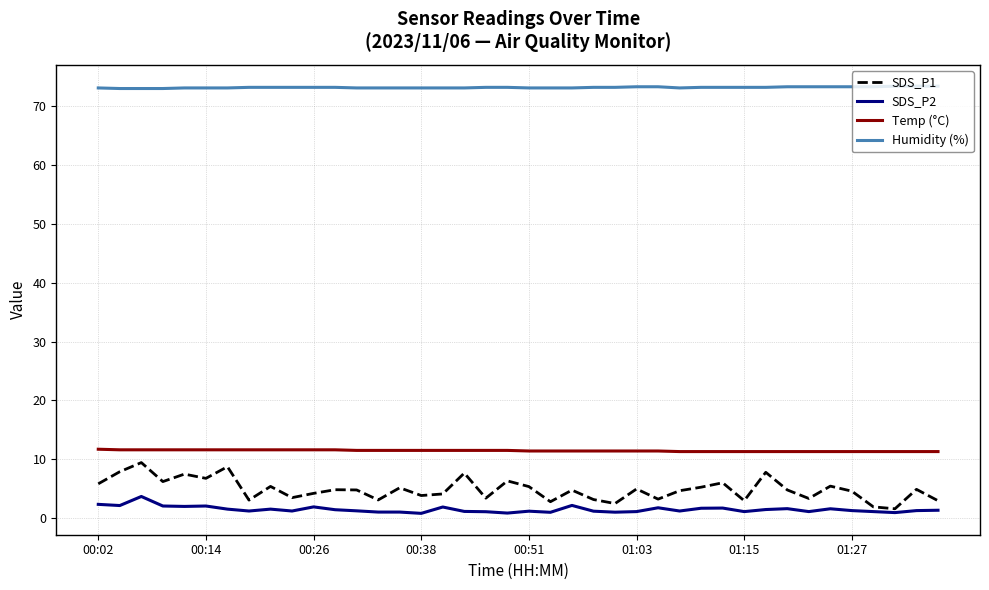

Which series has the largest total across all categories?

Humidity (%)